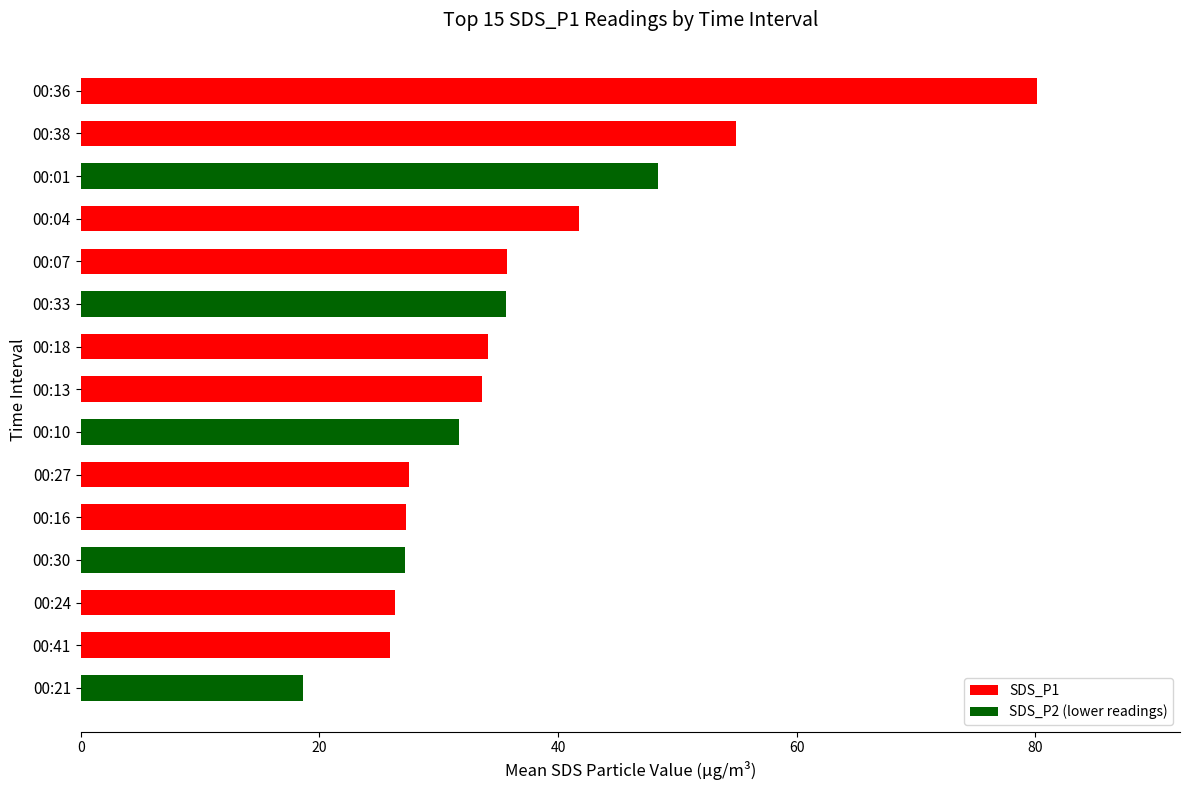

What position from the bottom is 00:04?

12